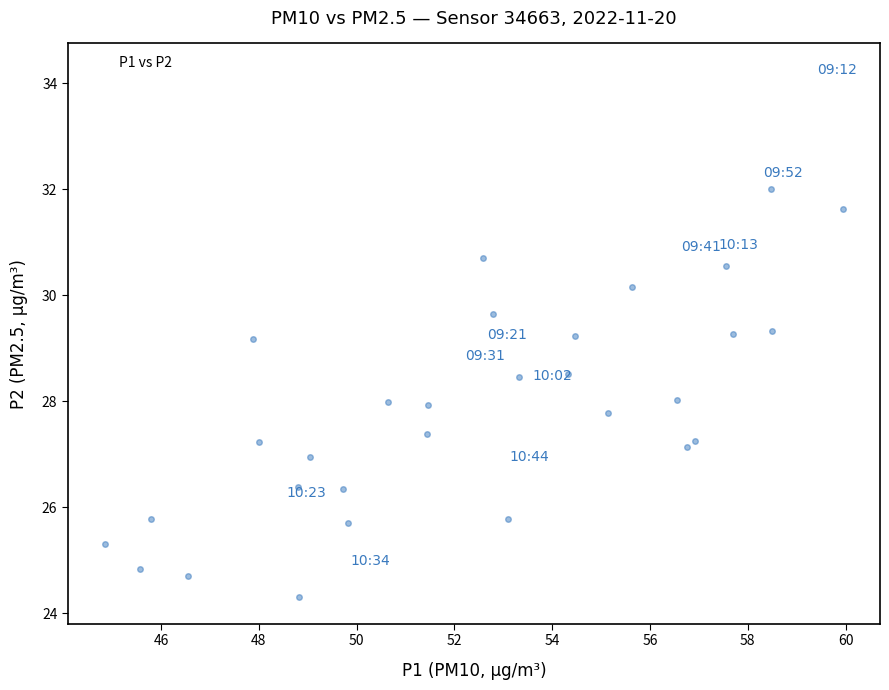

What is the range of X values (max minus min)?

15.1